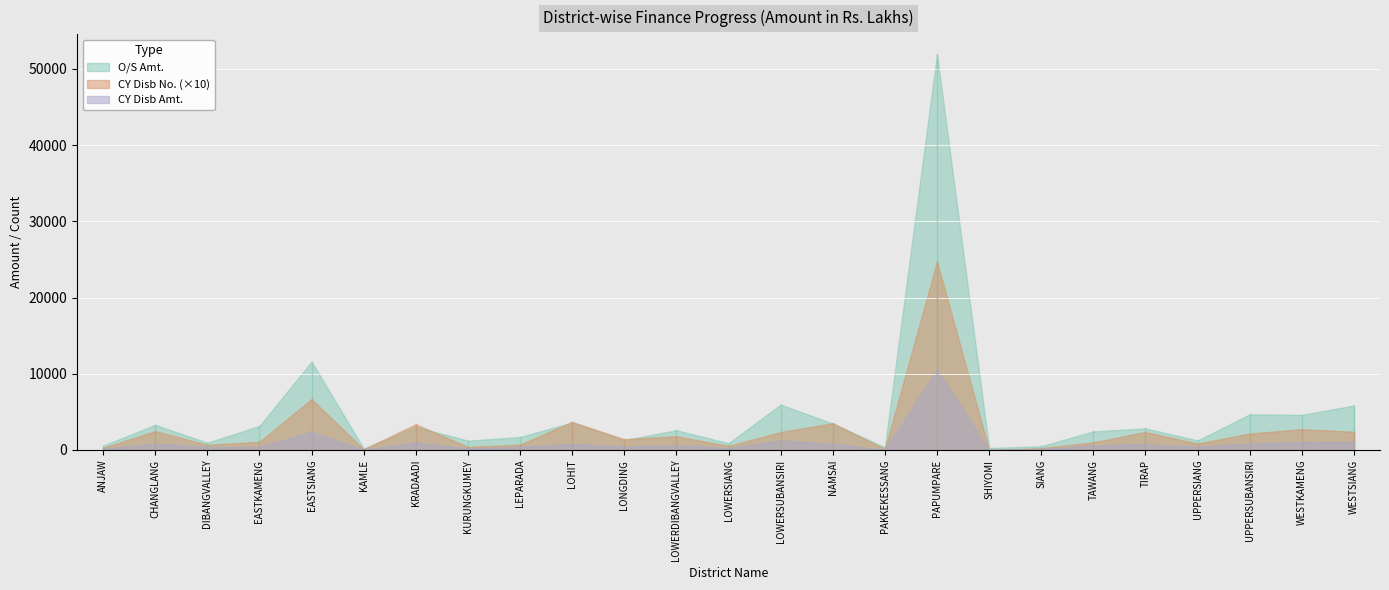

Which series has the widest spread of values?

O/S Amt.